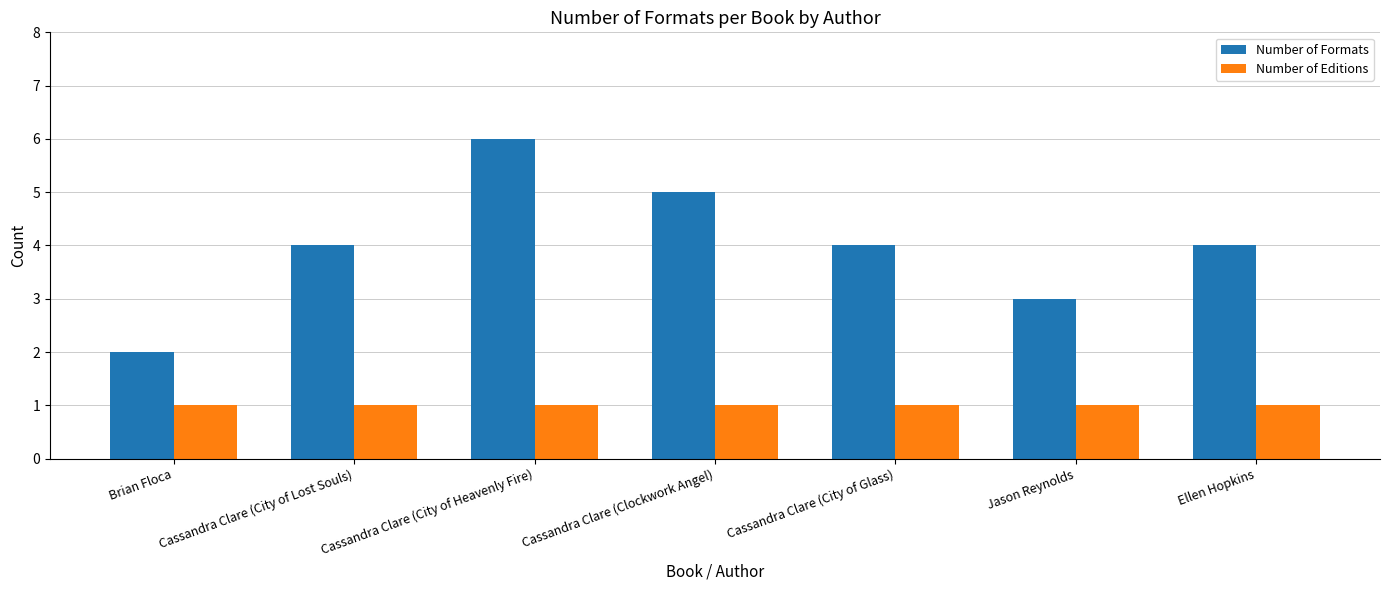

What is the minimum value shown in the chart?

1